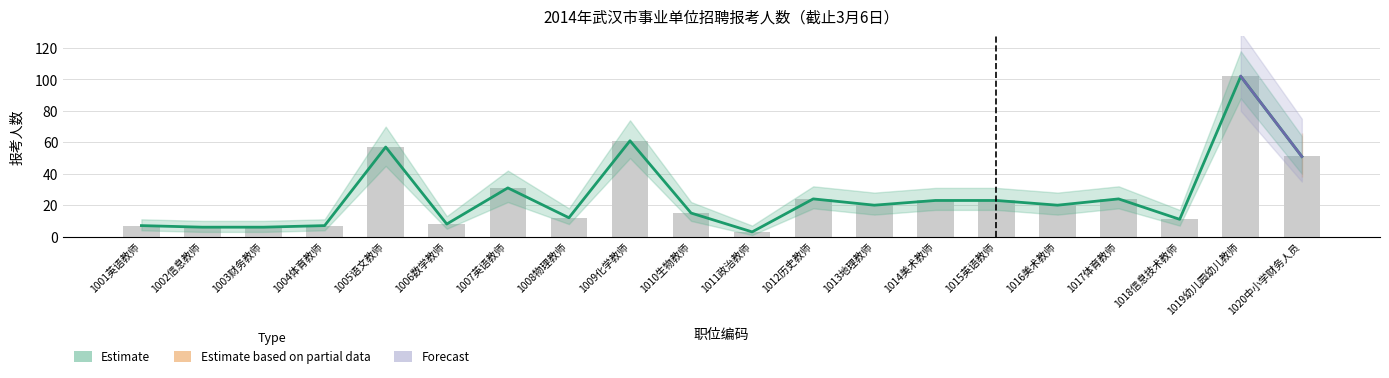

What position from the right is 1015英语教师?

6